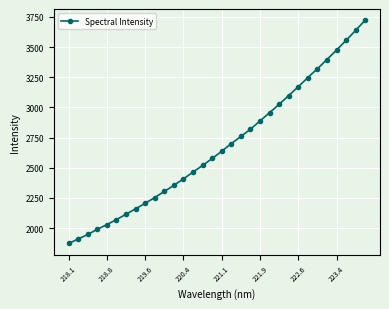

What is the value of the 25th point from the left?

3171.6